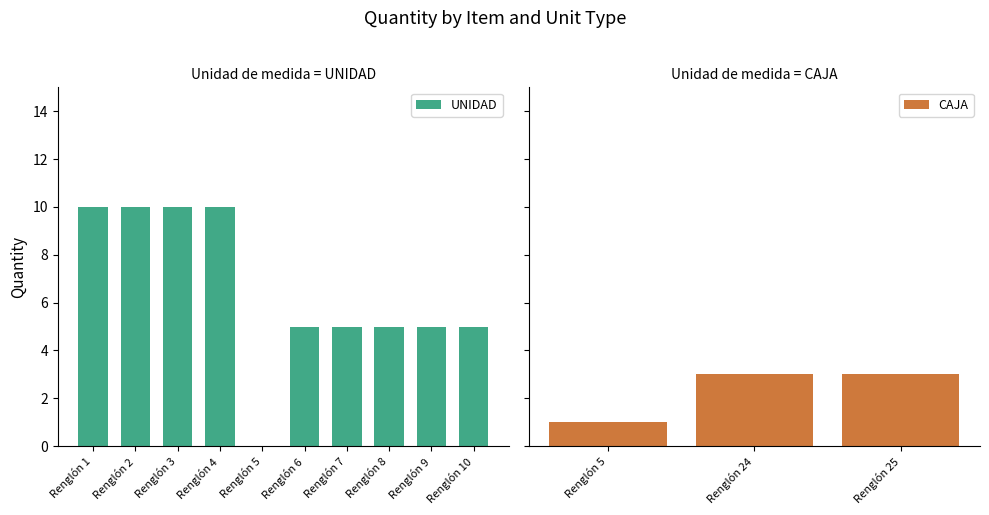

Is it true that UNIDAD equals 3 at Renglón 7?

False